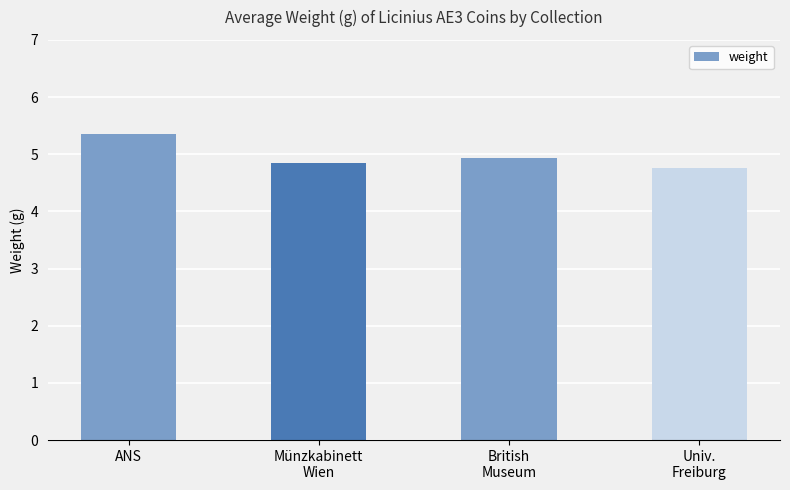

Between Münzkabinett
Wien and British
Museum, which is larger?

British
Museum